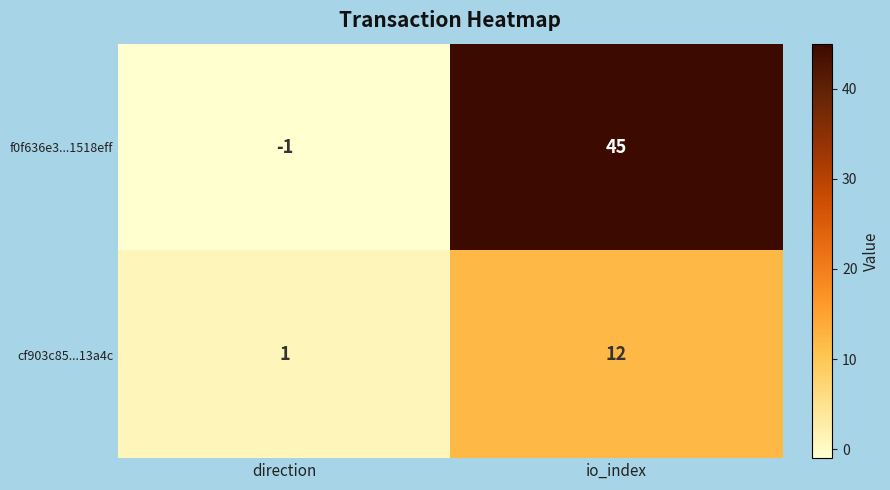

What is the average value of the f0f636e3...1518eff series?

22